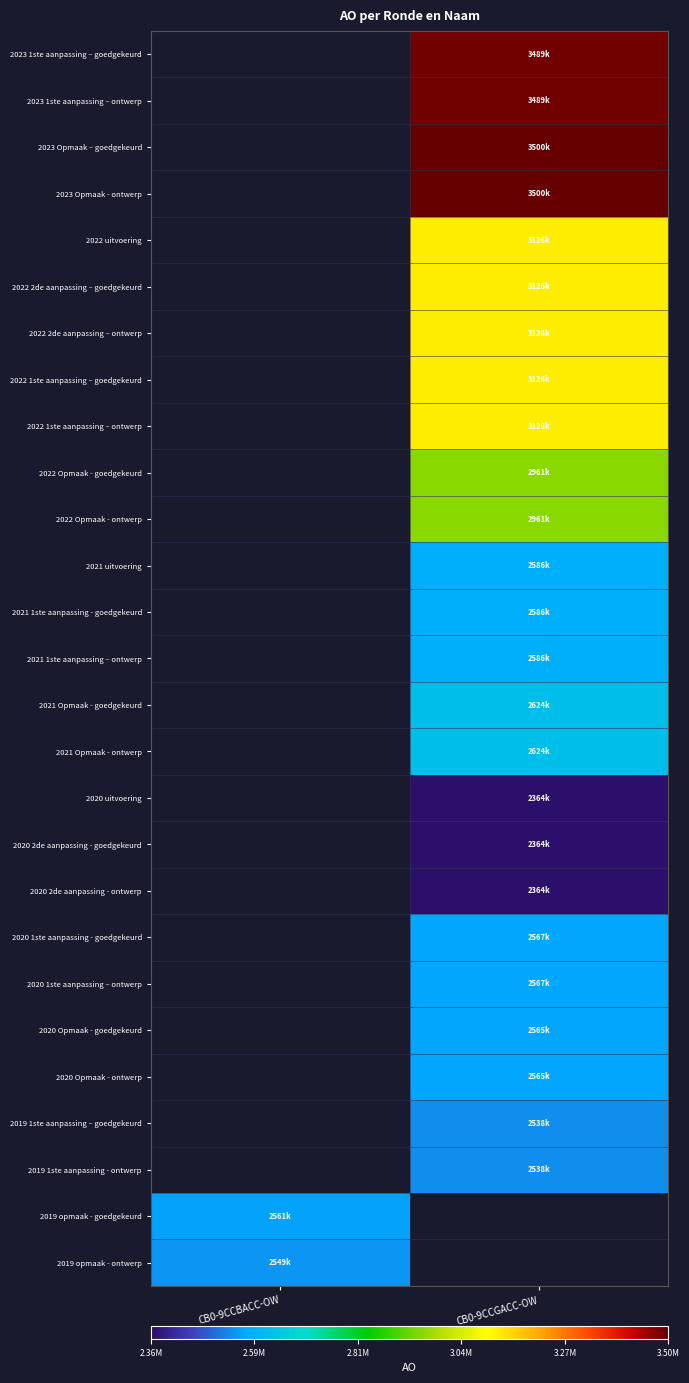

Which label corresponds to the largest value in the chart?

CB0-9CCGACC-OW